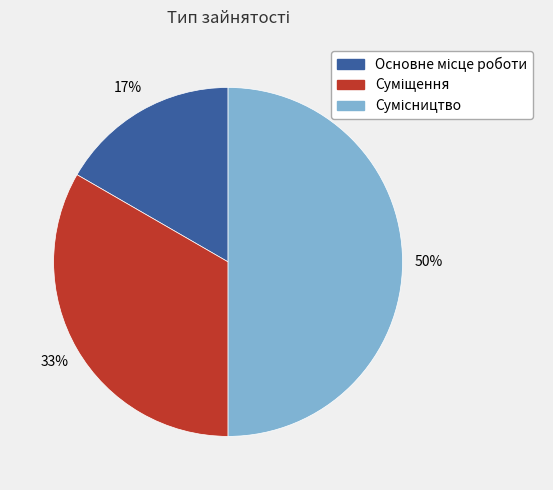

To the nearest percent, what is the difference between the largest and smallest slice percentages?

33%